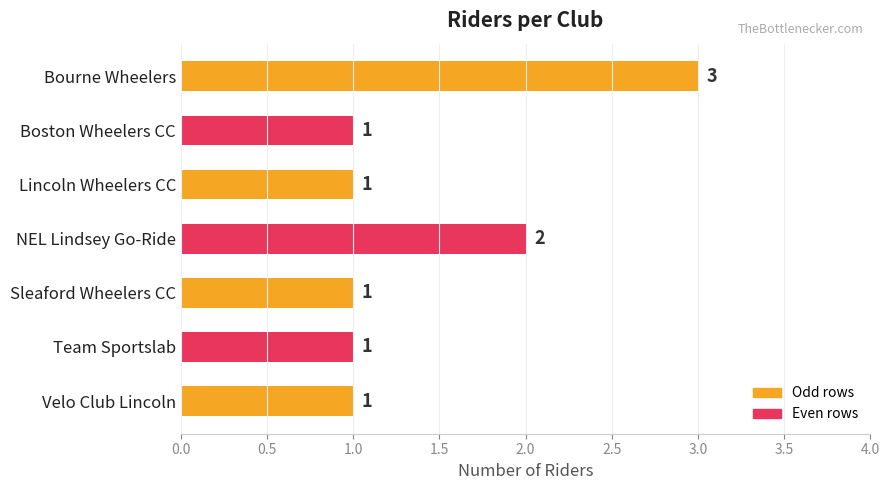

Is it true that the value at Team Sportslab is 1?

True